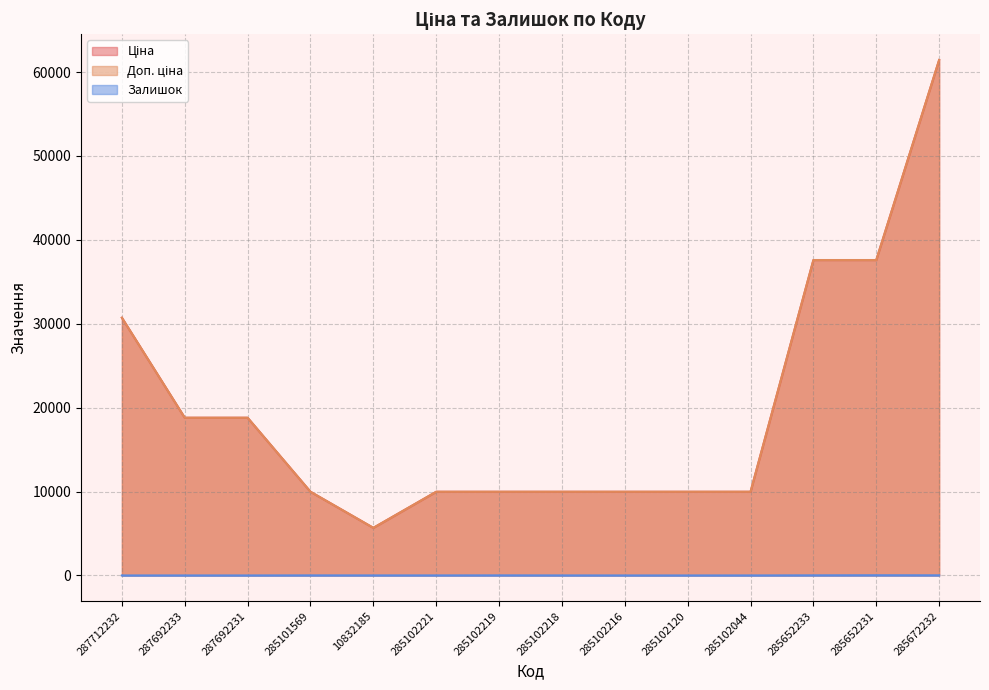

In Залишок, how many points are higher than both neighbors (excluding endpoints)?

3